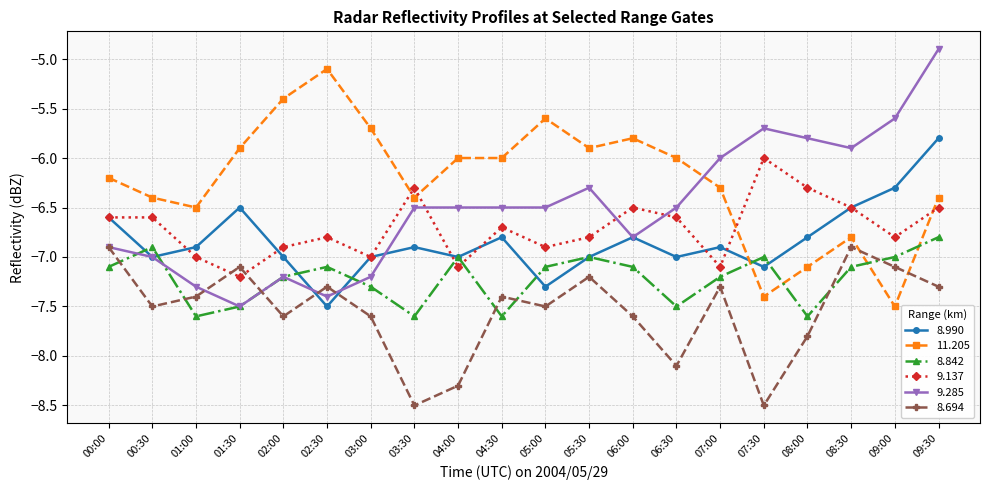

What position from the left is 04:00?

9